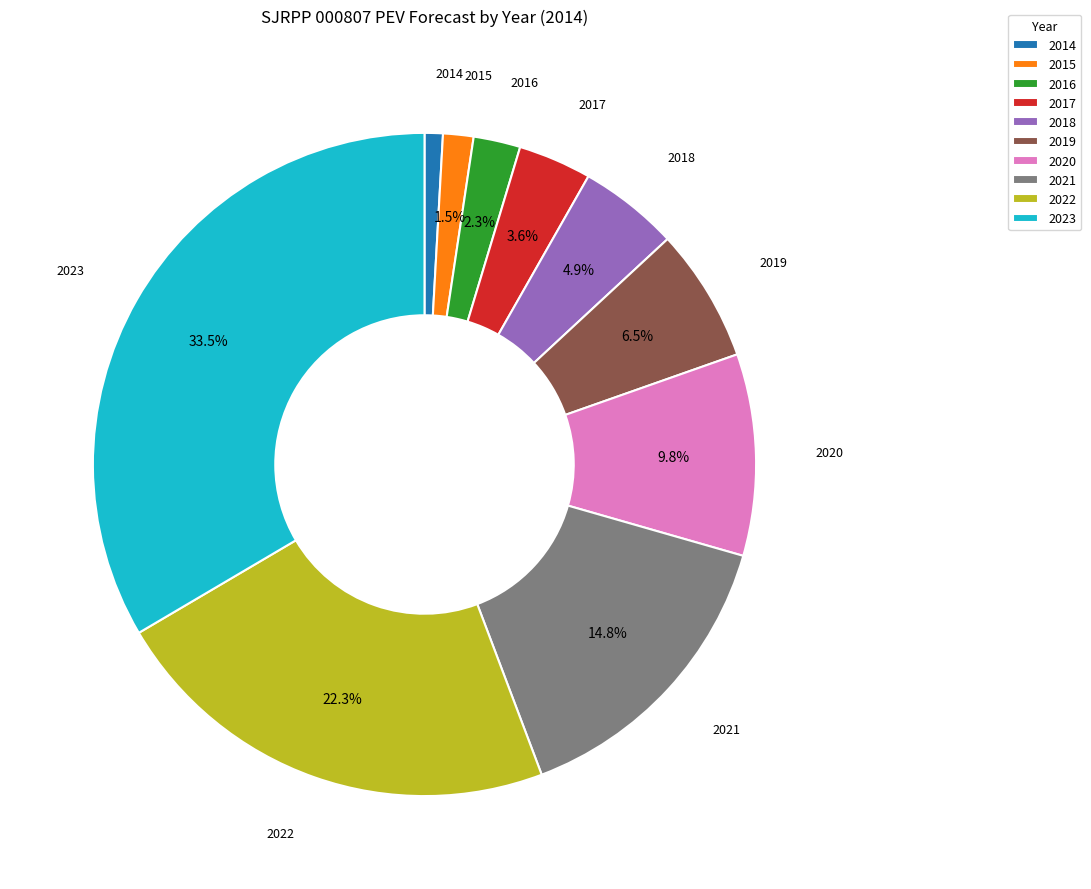

What percentage do 2016 and 2021 together represent?

17.1%